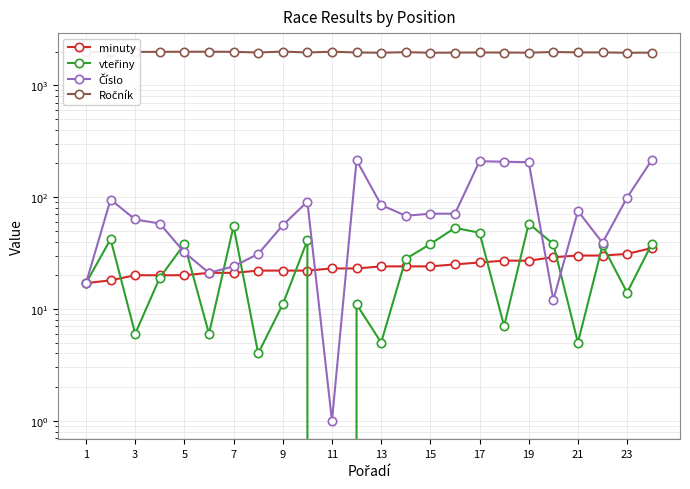

What is the value of the Číslo point at the 19th from the left?

205